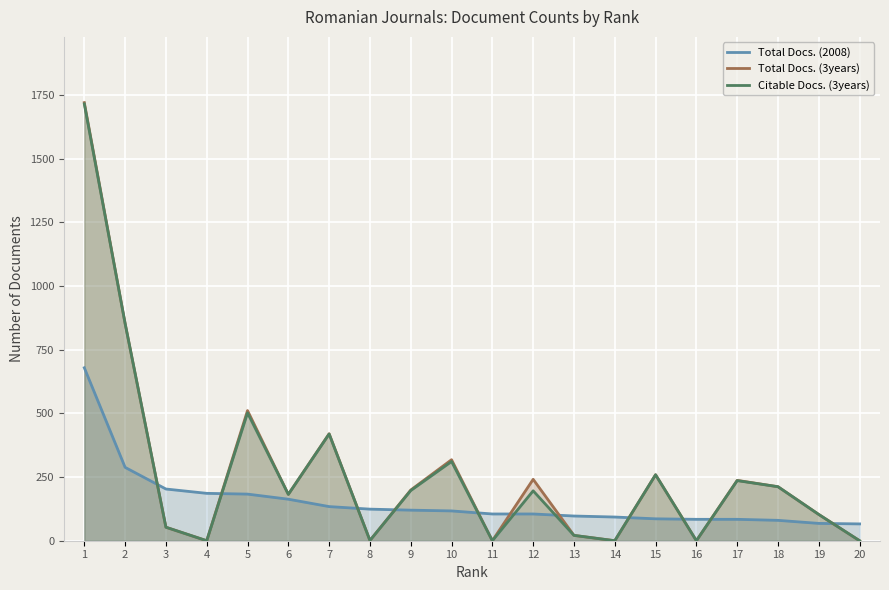

True or false: Total Docs. (2008) has more than 1 interior local peaks.

False